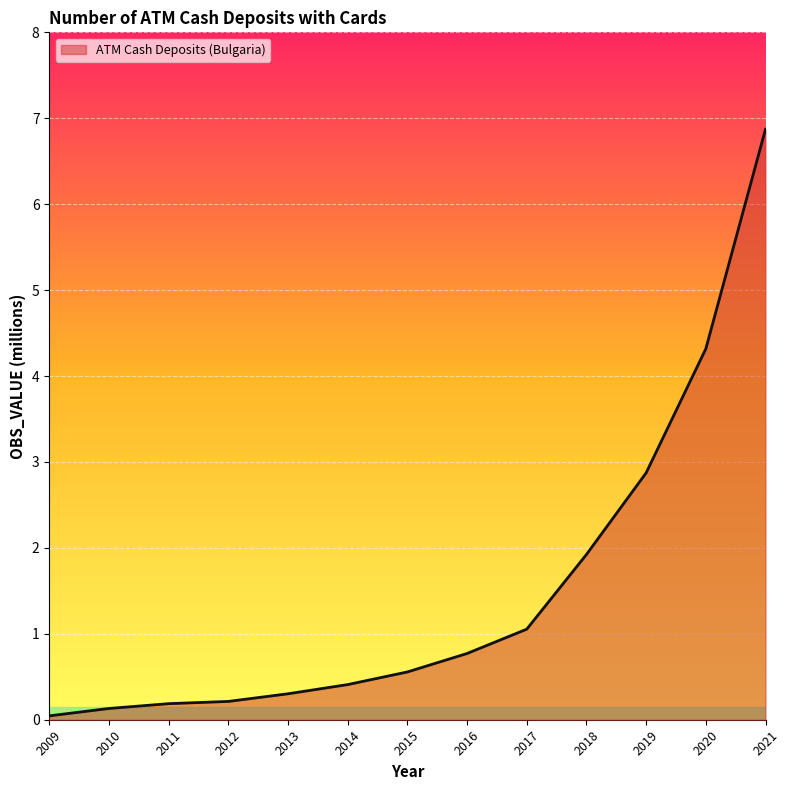

What is the difference between the values at 2020 and 2015?

3.8